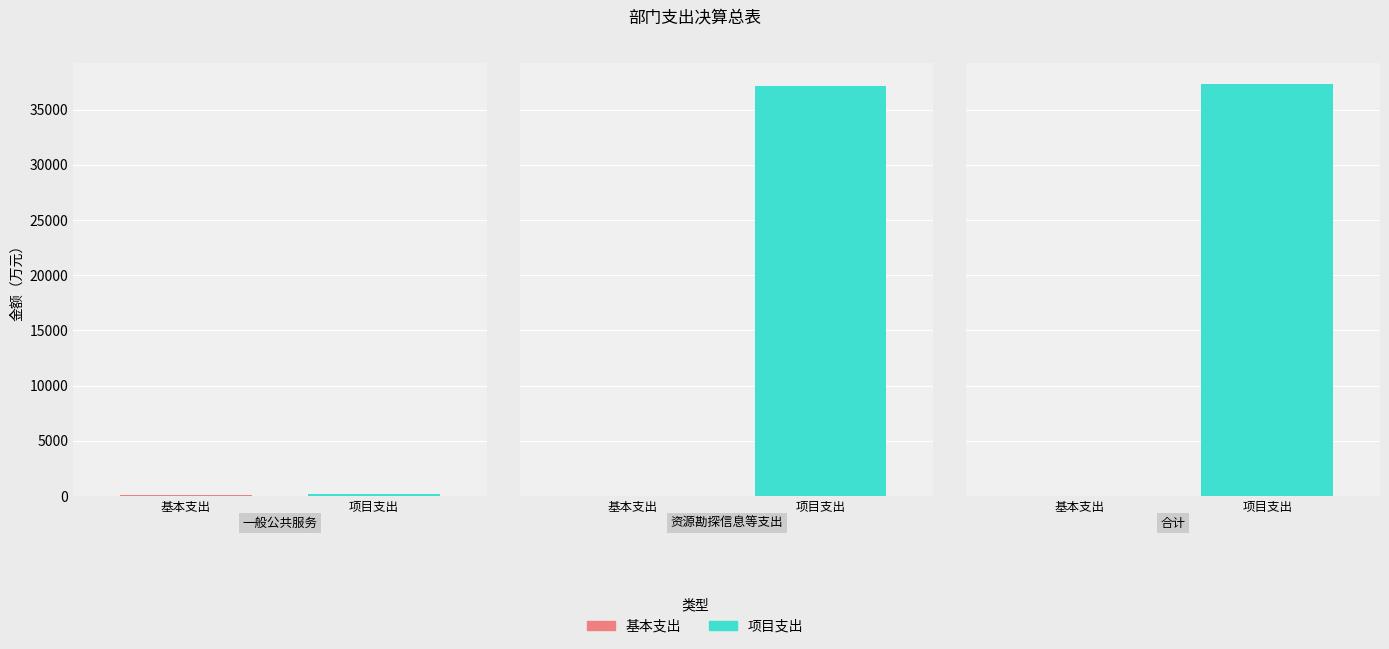

Which series has the largest total across all categories?

项目支出